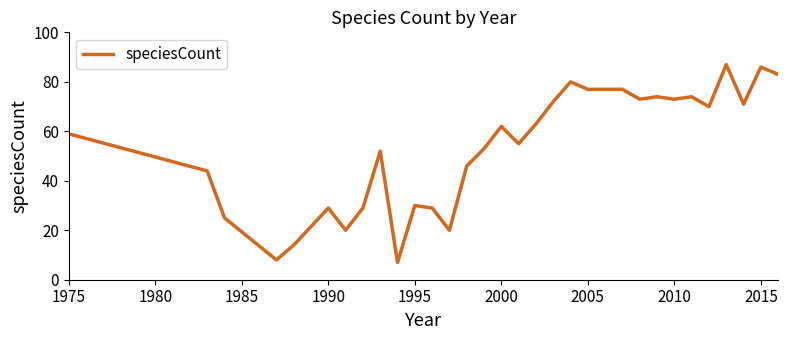

What is the greatest value displayed?

87